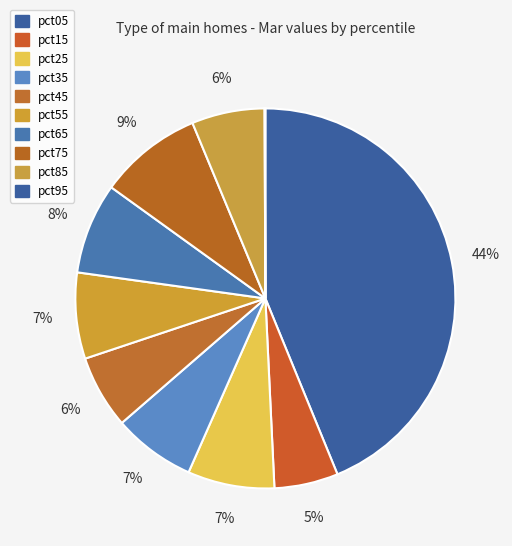

Is it true that pct45 is 1% of the pie?

False